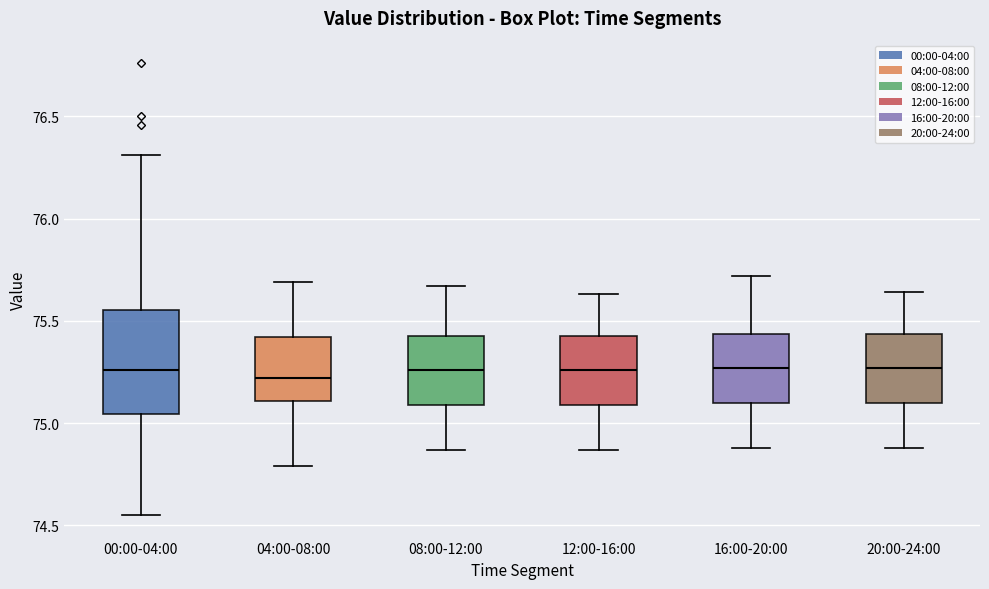

Reading left to right, transcribe this box plot: for each box, give where its median line is, the range the box spans, and where its two whiskers end, as read against the y-axis. The values are not printed on the chart, so give them approximately, as read against the axis.

00:00-04:00: median 75.25, box 75.05 to 75.55, whiskers 74.55 to 76.30
04:00-08:00: median 75.20, box 75.10 to 75.40, whiskers 74.80 to 75.70
08:00-12:00: median 75.25, box 75.10 to 75.45, whiskers 74.85 to 75.65
12:00-16:00: median 75.25, box 75.10 to 75.45, whiskers 74.85 to 75.65
16:00-20:00: median 75.25, box 75.10 to 75.45, whiskers 74.90 to 75.70
20:00-24:00: median 75.25, box 75.10 to 75.45, whiskers 74.90 to 75.65